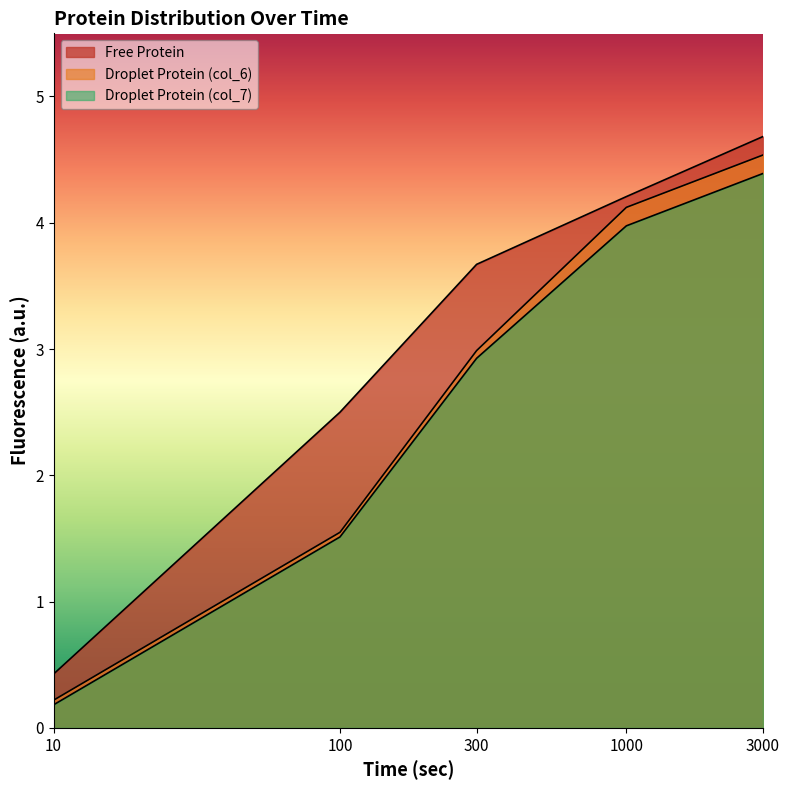

Which has a higher value, 10 or 3000?

3000